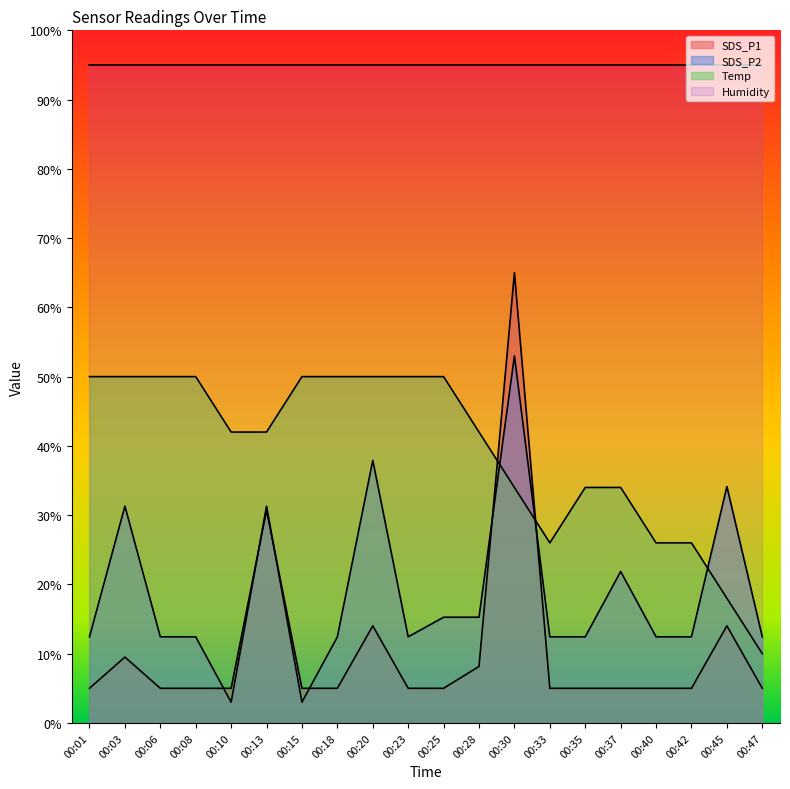

True or false: Temp has a value of 10.0 at 00:47.

True